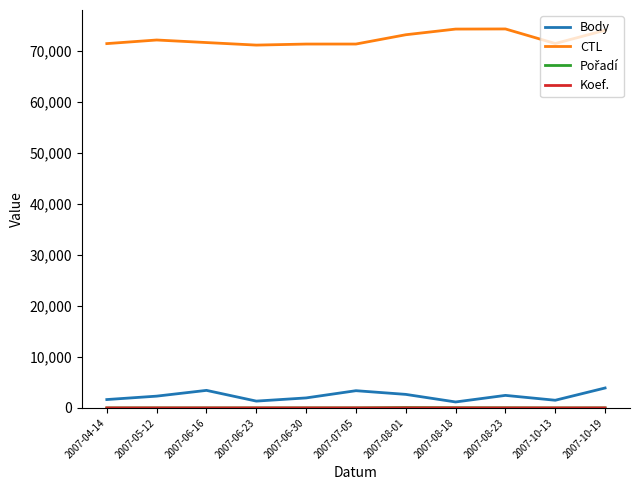

True or false: CTL and Body intersect in this chart.

False